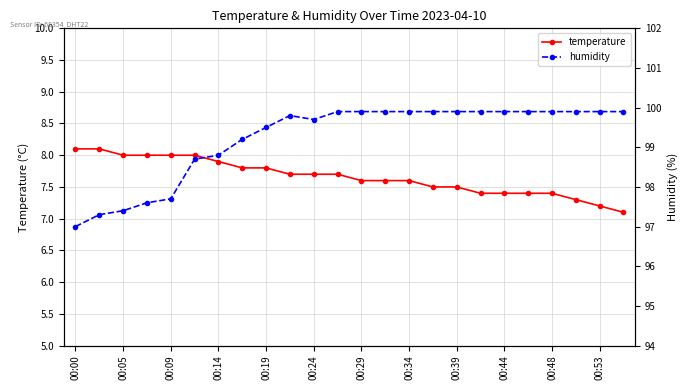

What are all the series names shown in the legend?

temperature, humidity